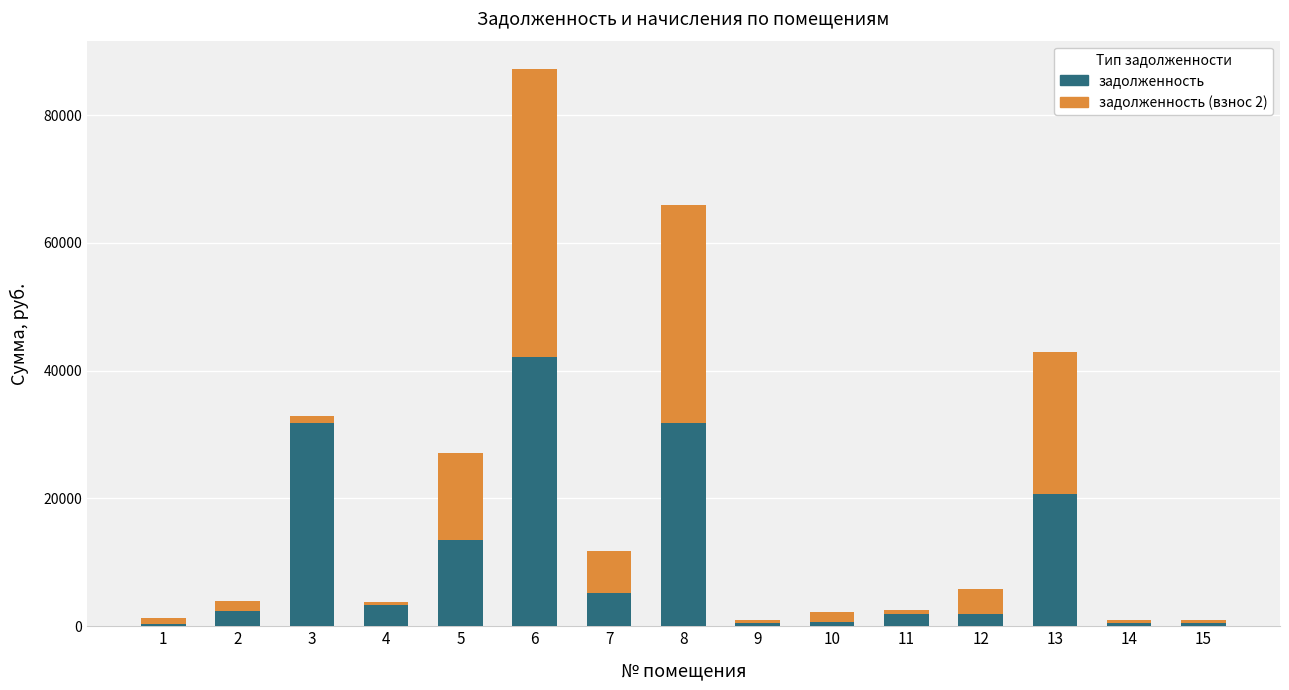

Are the bars grouped side by side (vs. stacked)?

No